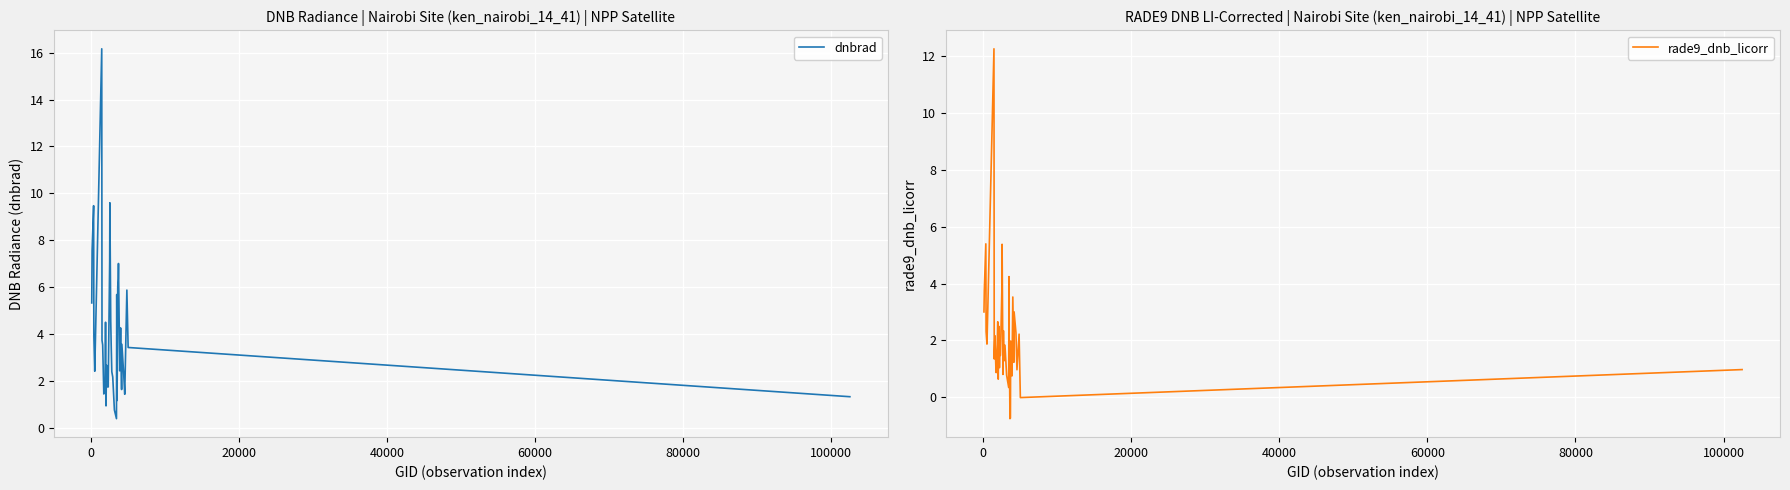

What is the minimum value for dnbrad?

0.4